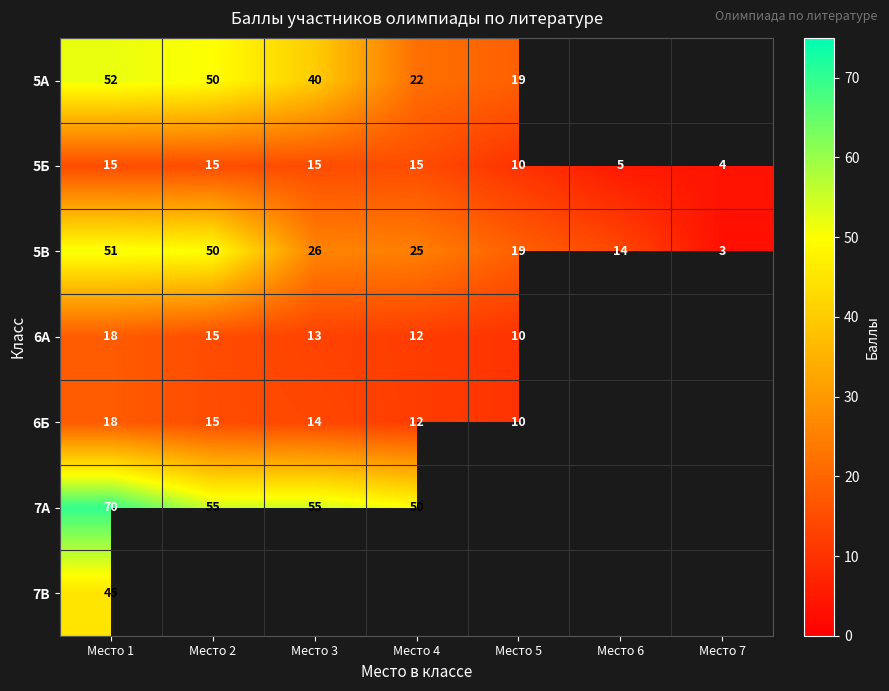

The value of 6А at Место 2 is 15. True or false?

True